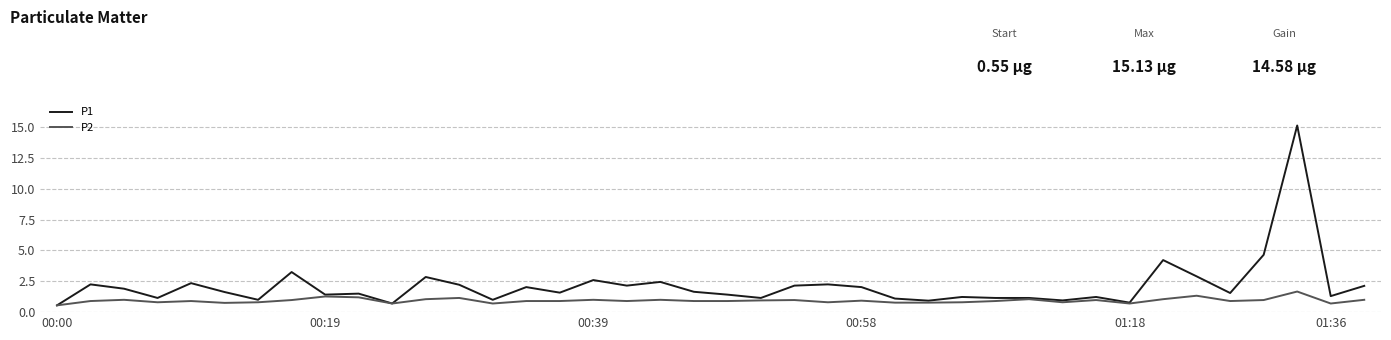

What is the greatest value displayed?

15.1